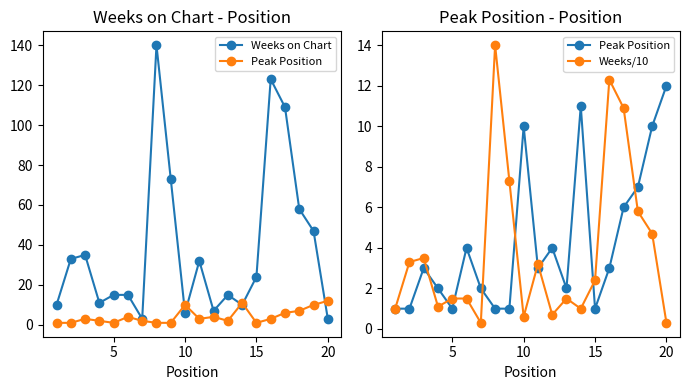

True or false: Weeks on Chart has more than 2 interior local peaks.

True